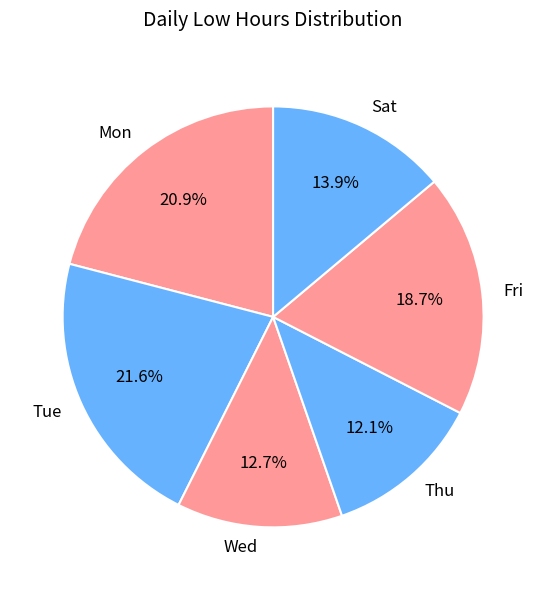

To the nearest percent, what portion does Sat represent?

14%